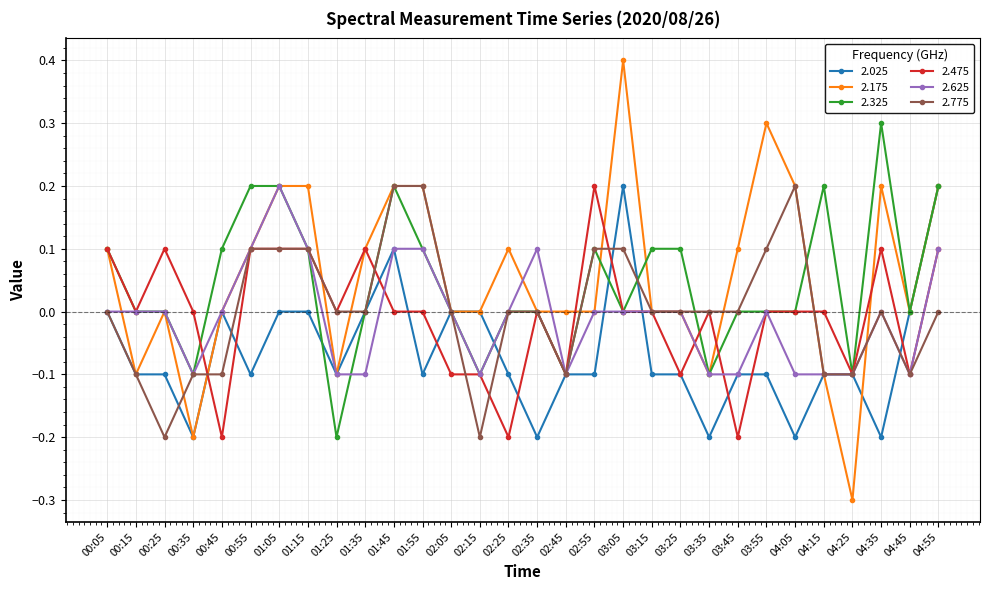

Which category has the lowest value in the 2.175 series?

04:25